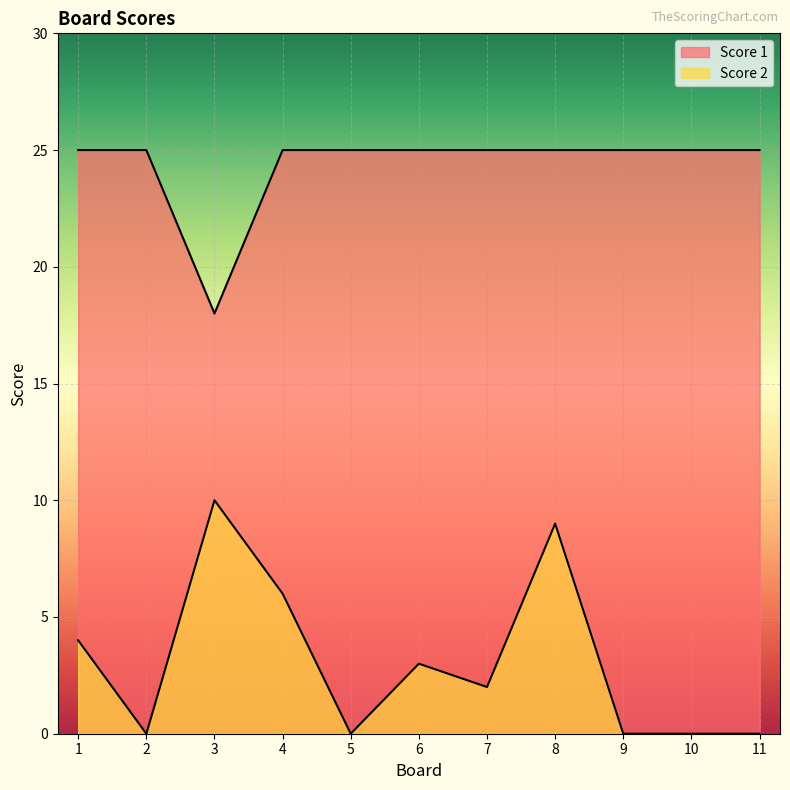

How many lines are shown in the chart?

2